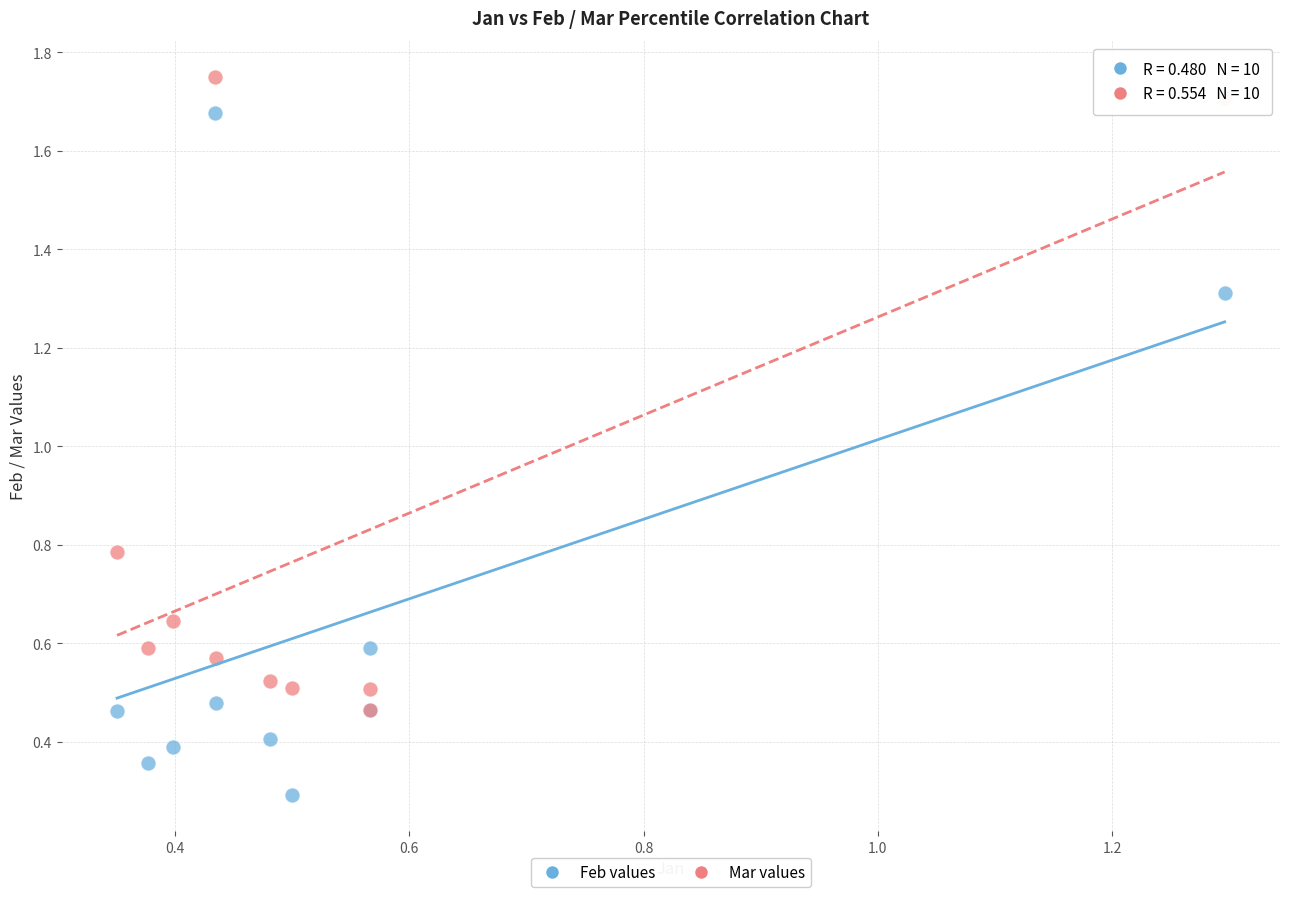

Which series reaches the minimum Y coordinate?

Feb values